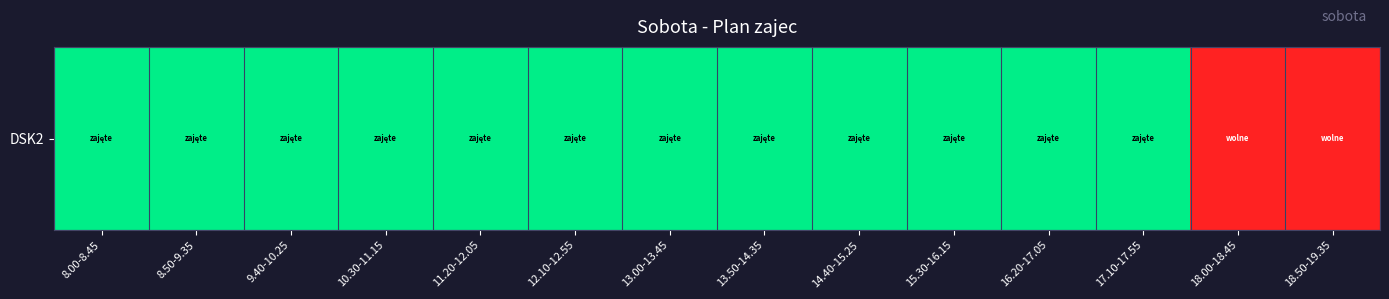

How many values are above zero?

12